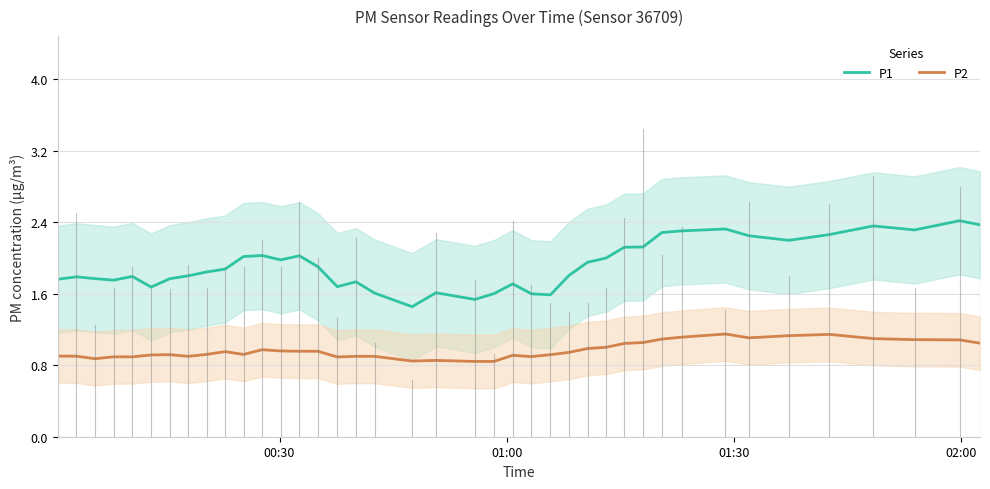

True or false: P1 and P2 cross at least once.

False